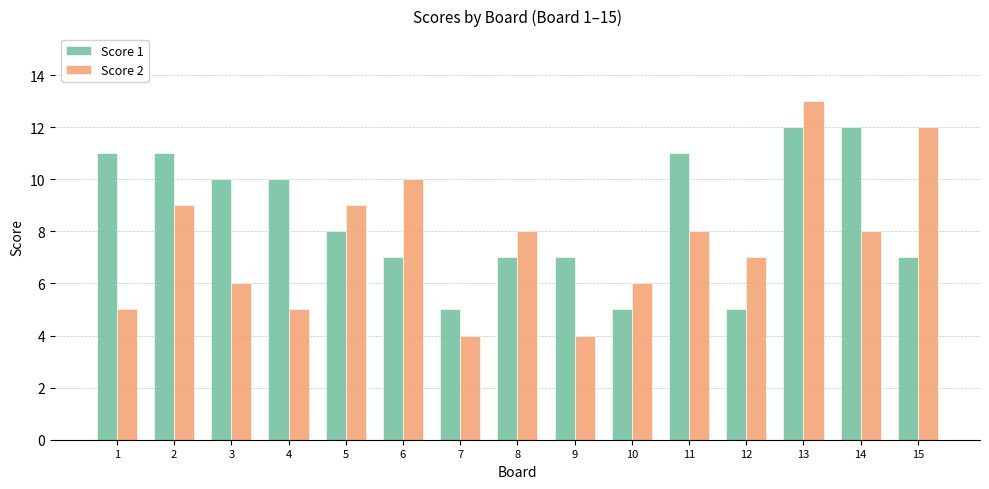

Which category has the highest value across all series?

13